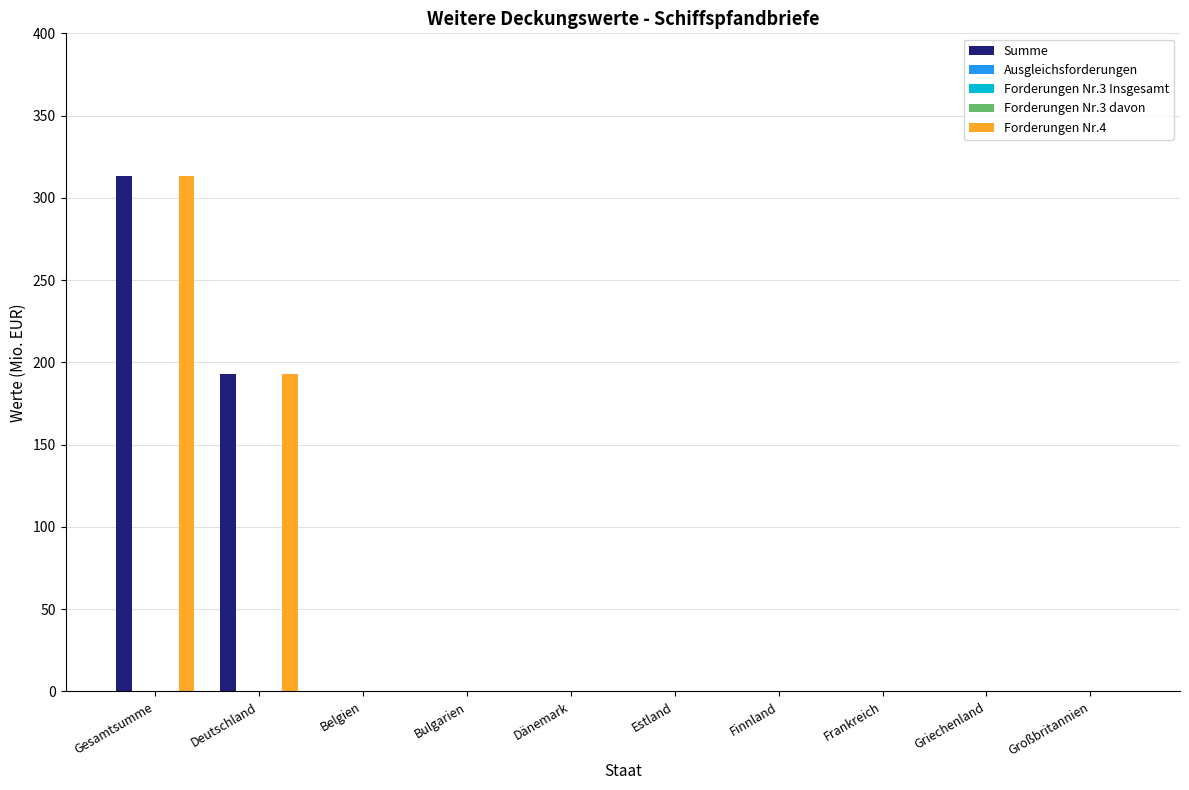

How many bars are there in total?

50